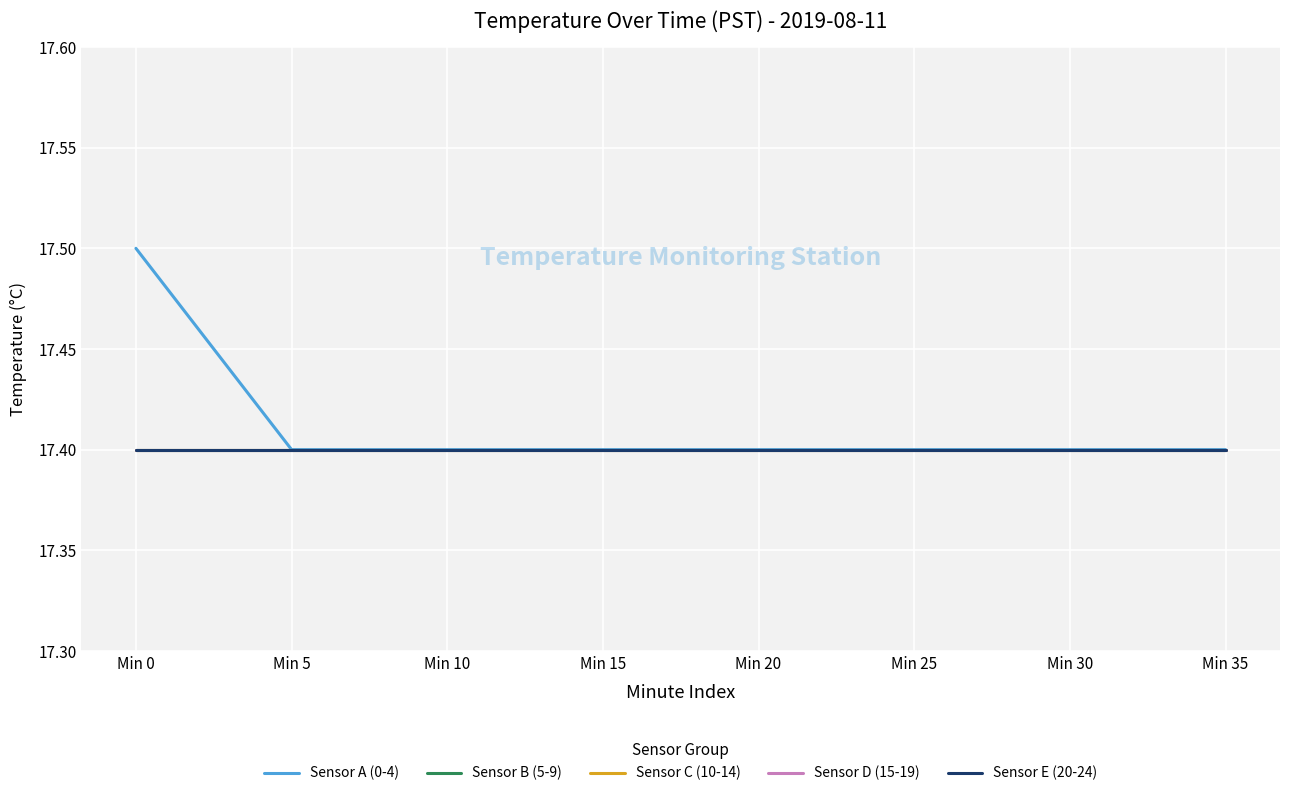

What is the approximate value of Sensor A (0-4) at Min 25?

17.4